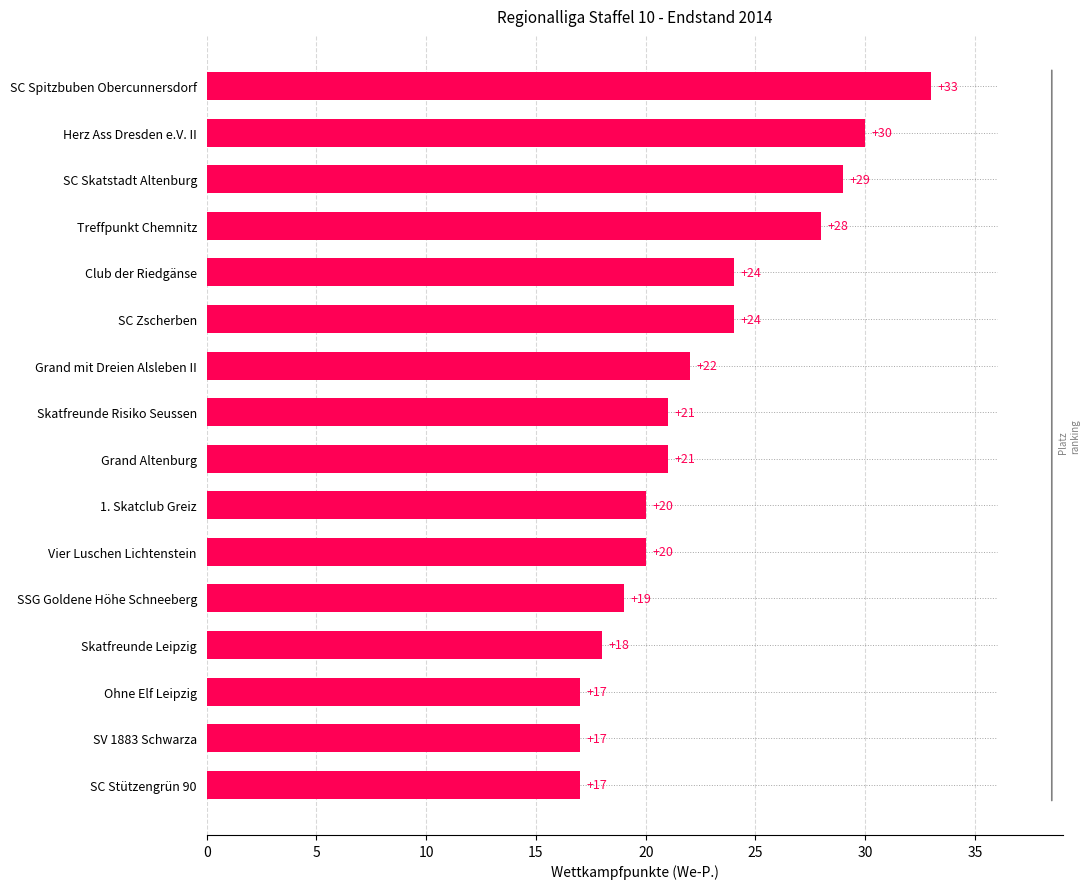

What is the difference between the second highest and minimum values?

13